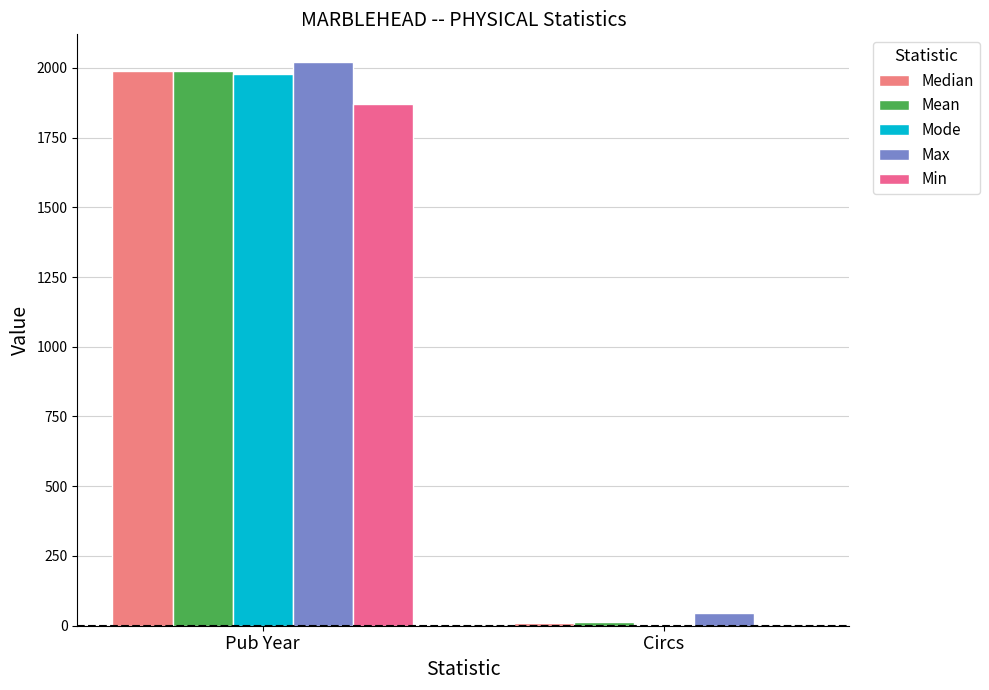

Which category has the highest value across all series?

Pub Year